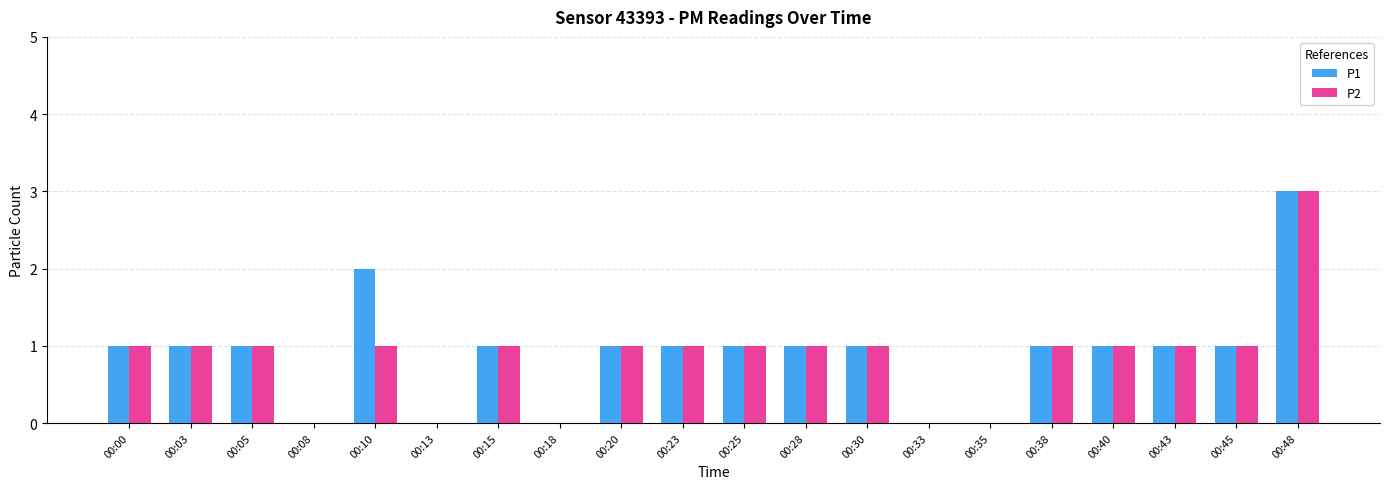

What is the approximate value of P2 at 00:23?

1